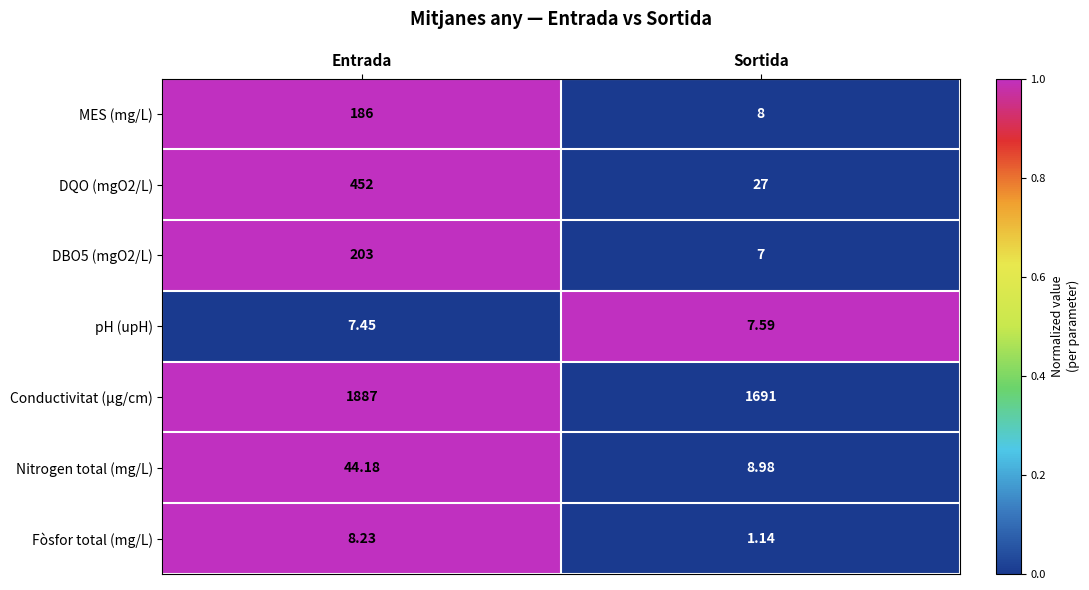

What is the difference between the highest and lowest values at Sortida?

1689.9